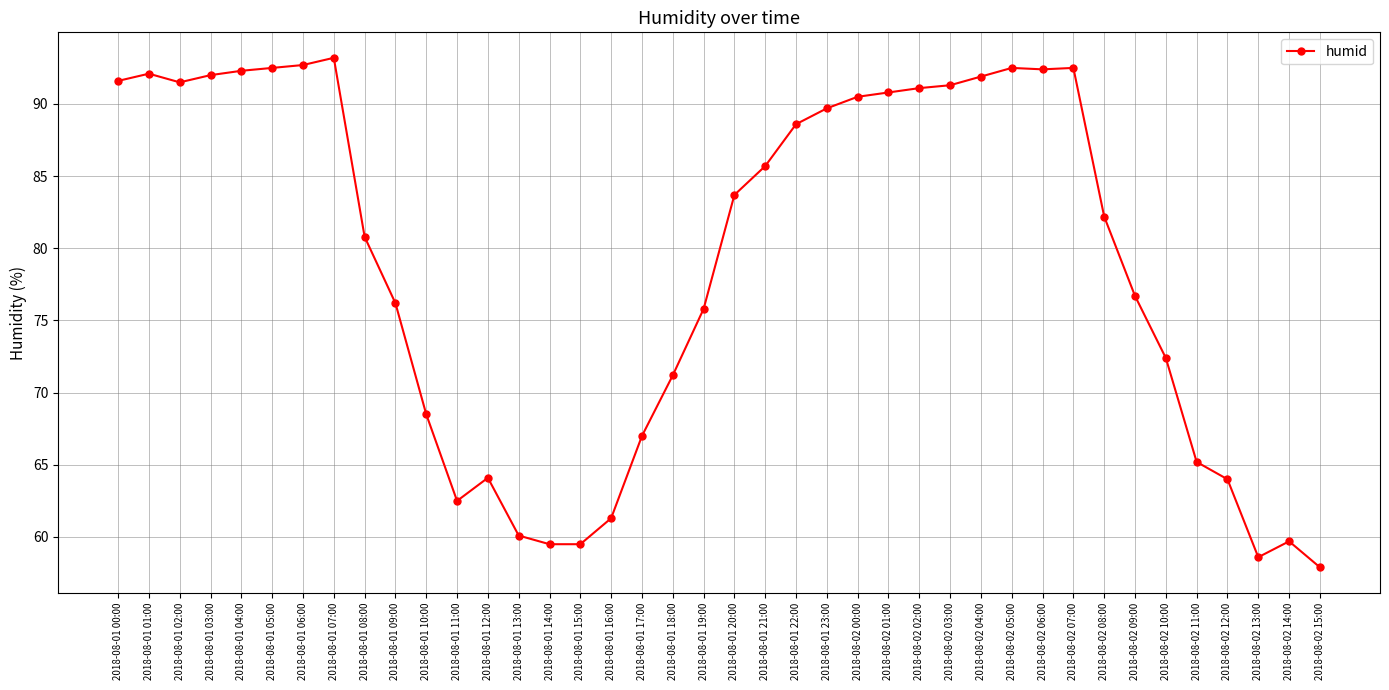

At which category does the chart reach its minimum across all series?

2018-08-02 15:00